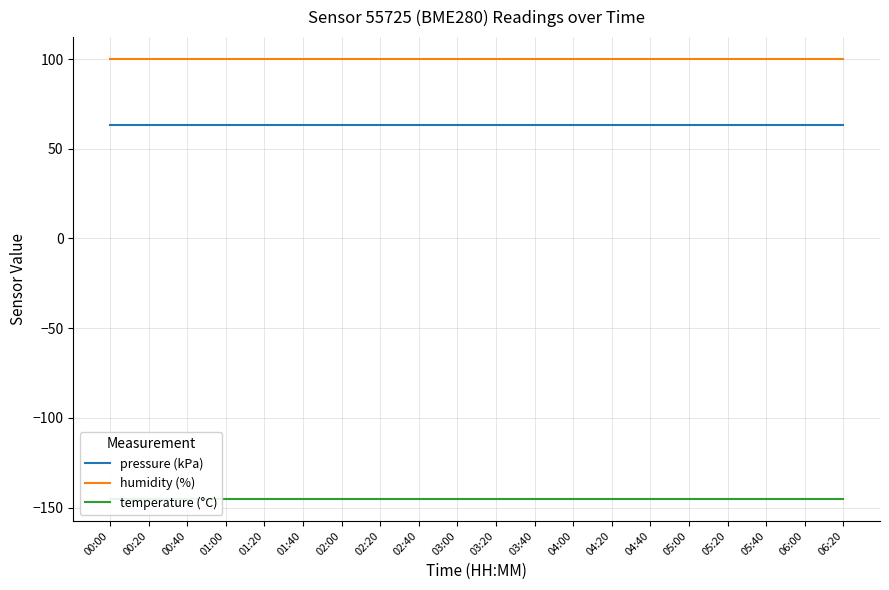

At which category does the chart reach its peak across all series?

00:00